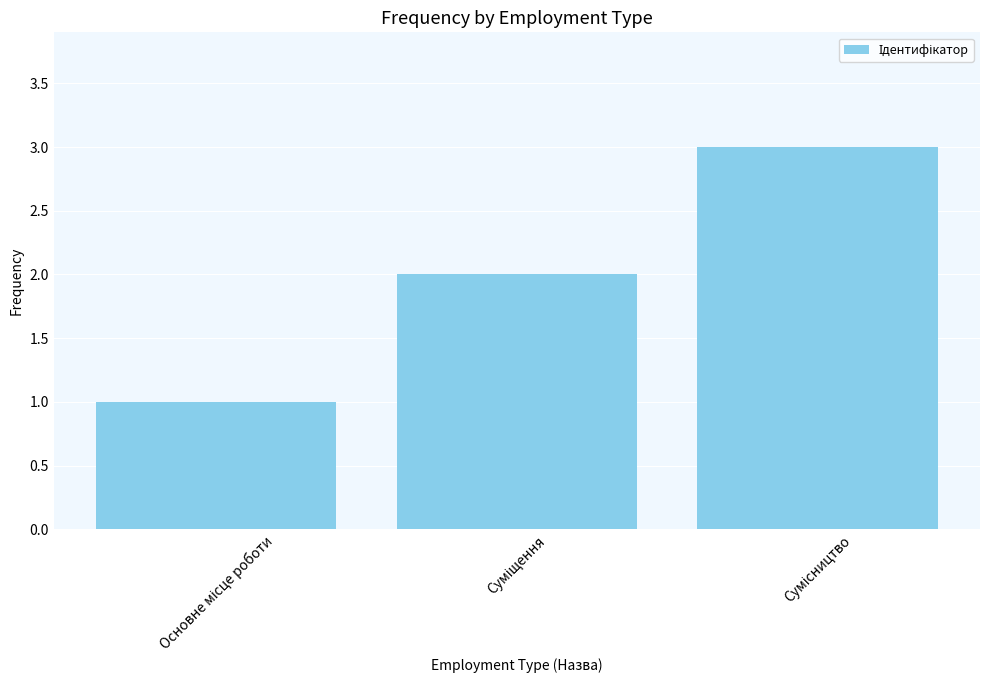

What is the sum of all values?

6